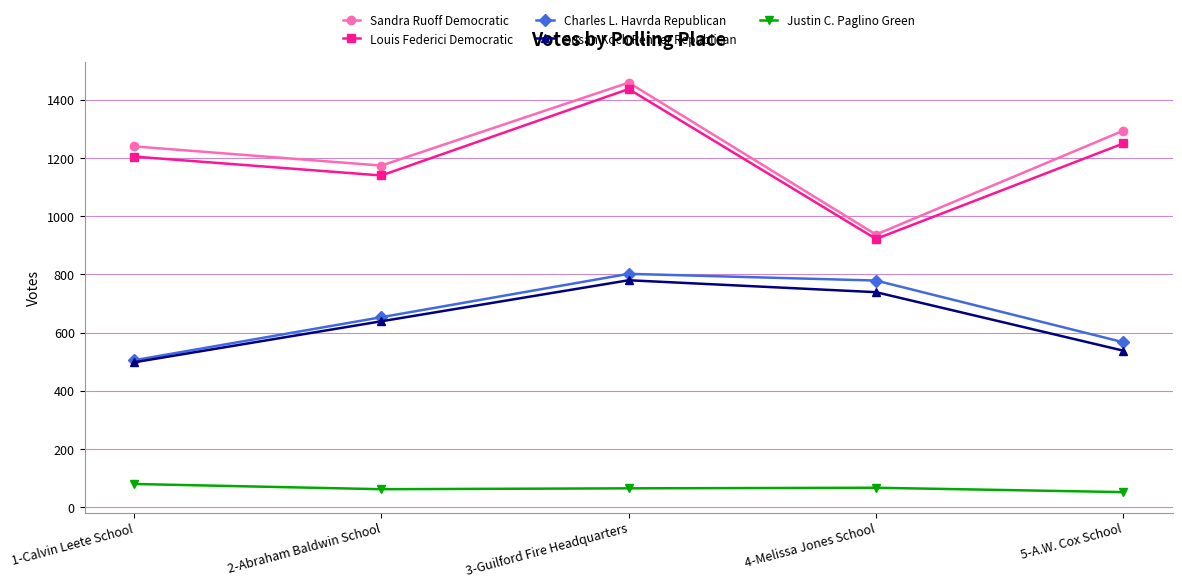

How many distinct data groups are displayed?

5